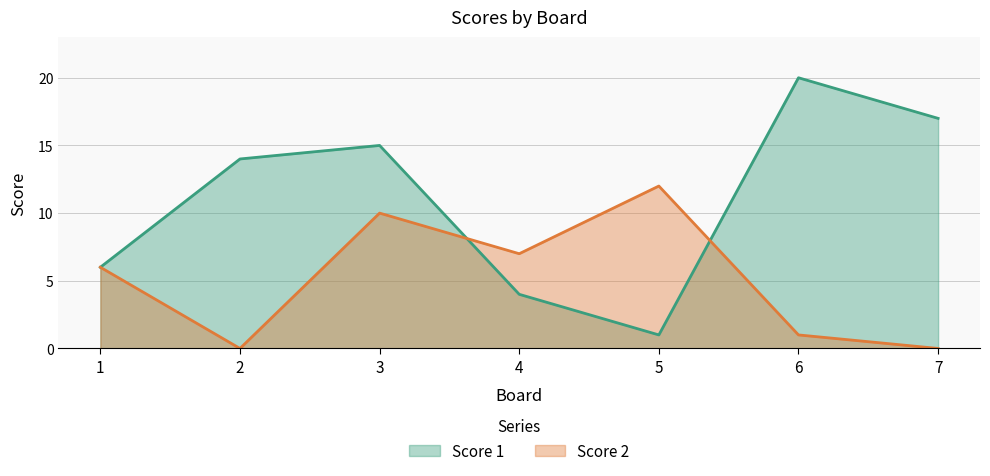

True or false: Score 2 has more than 2 points higher than both neighbors.

False